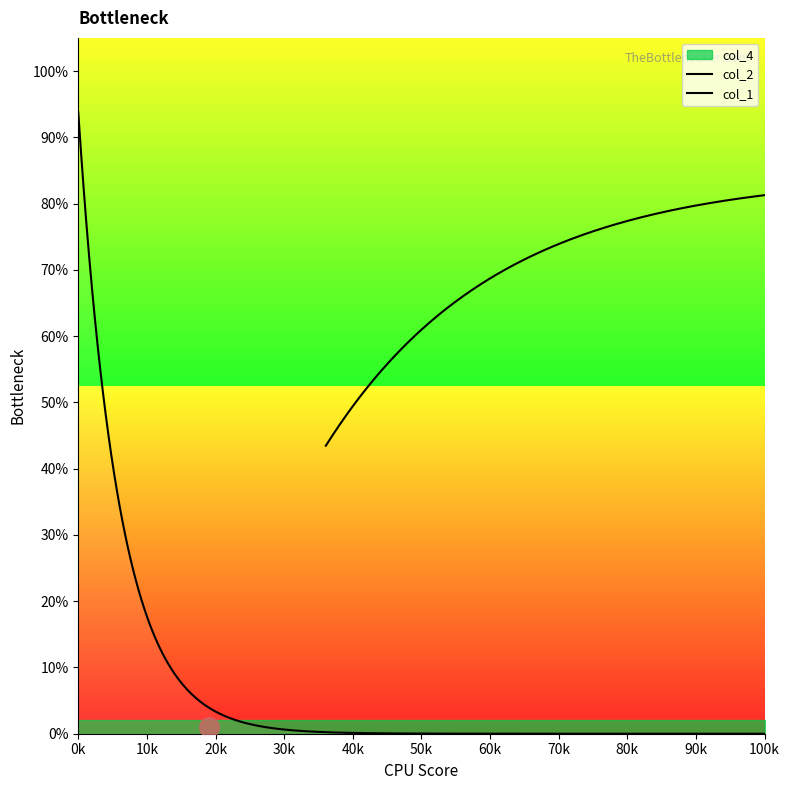

Which series contains the lowest Y value?

col_1